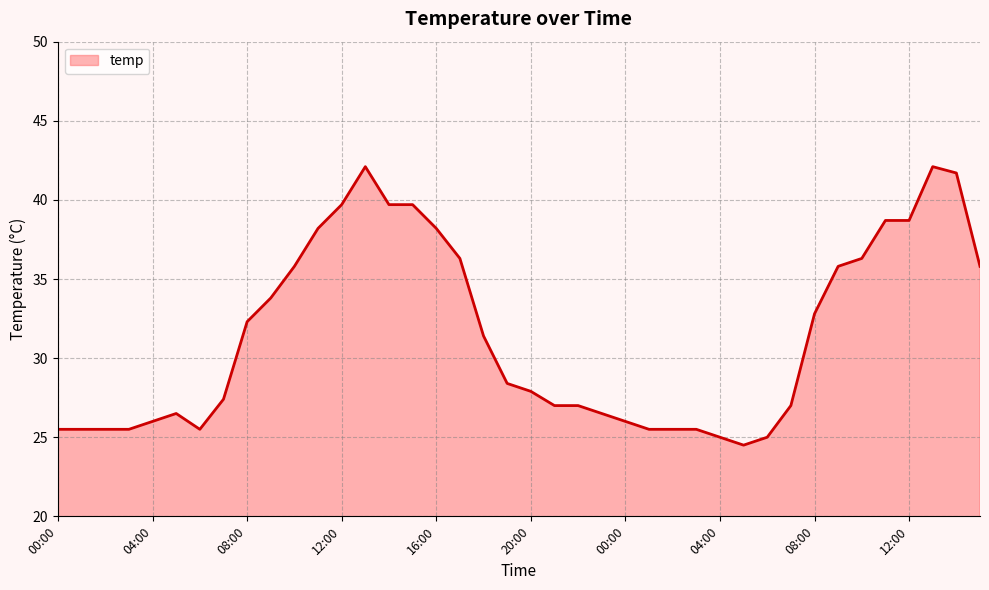

What is the smallest value displayed?

24.5